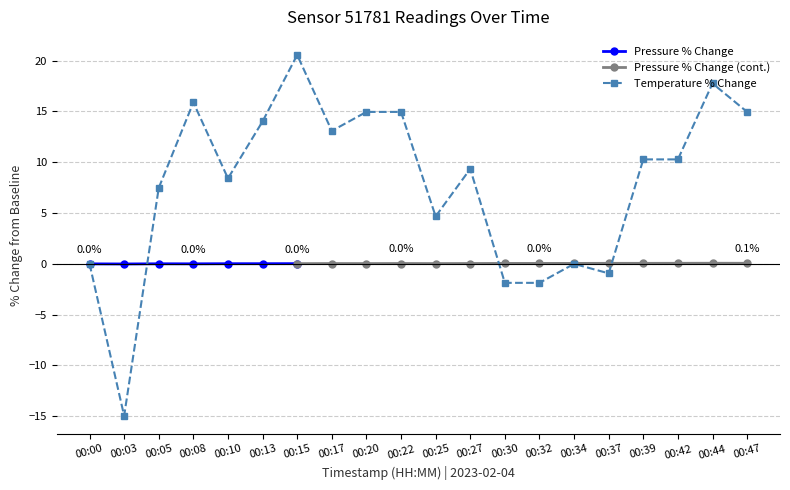

What is the difference between the second highest and minimum values?

32.7